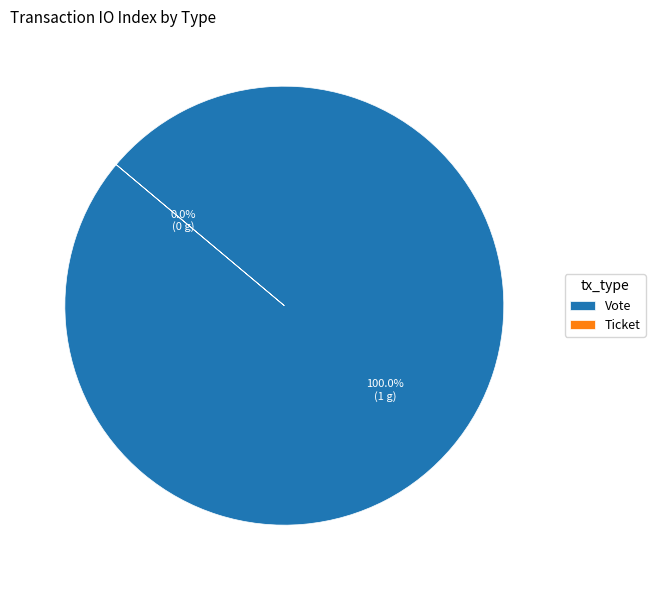

Is it true that Vote is 99% of the pie?

False